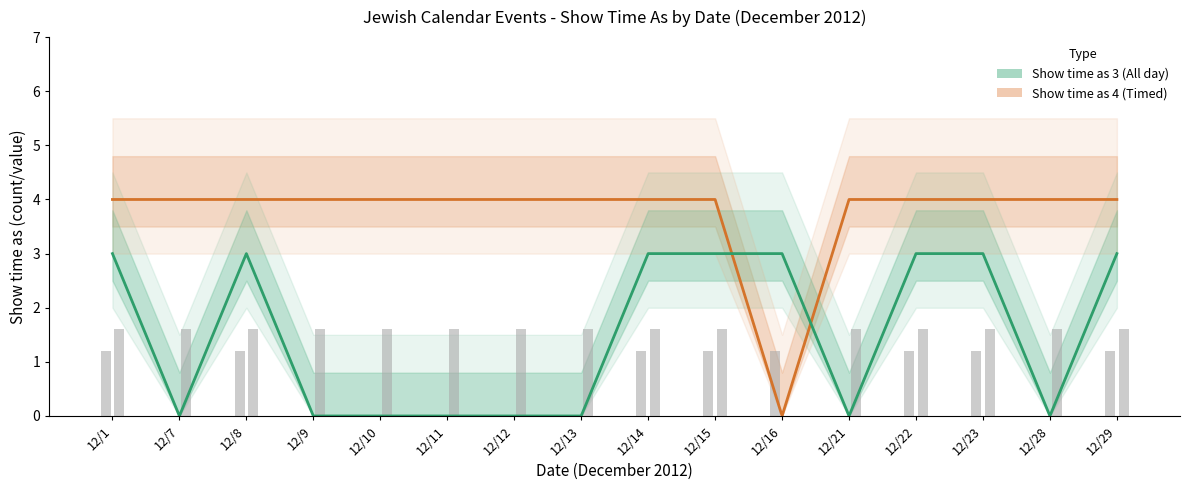

Are the bars horizontal?

No